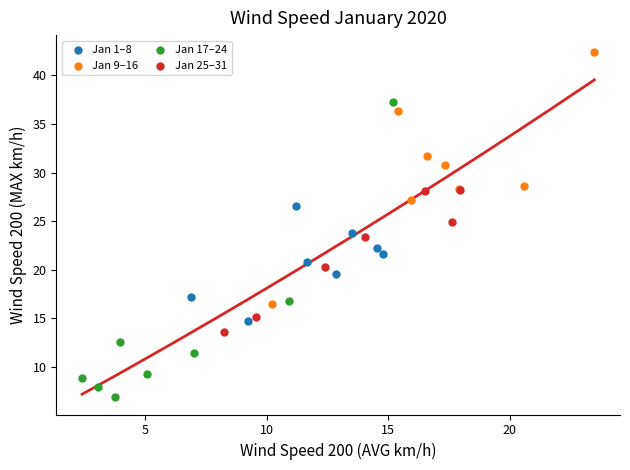

Which series contains the lowest Y value?

Jan 17–24